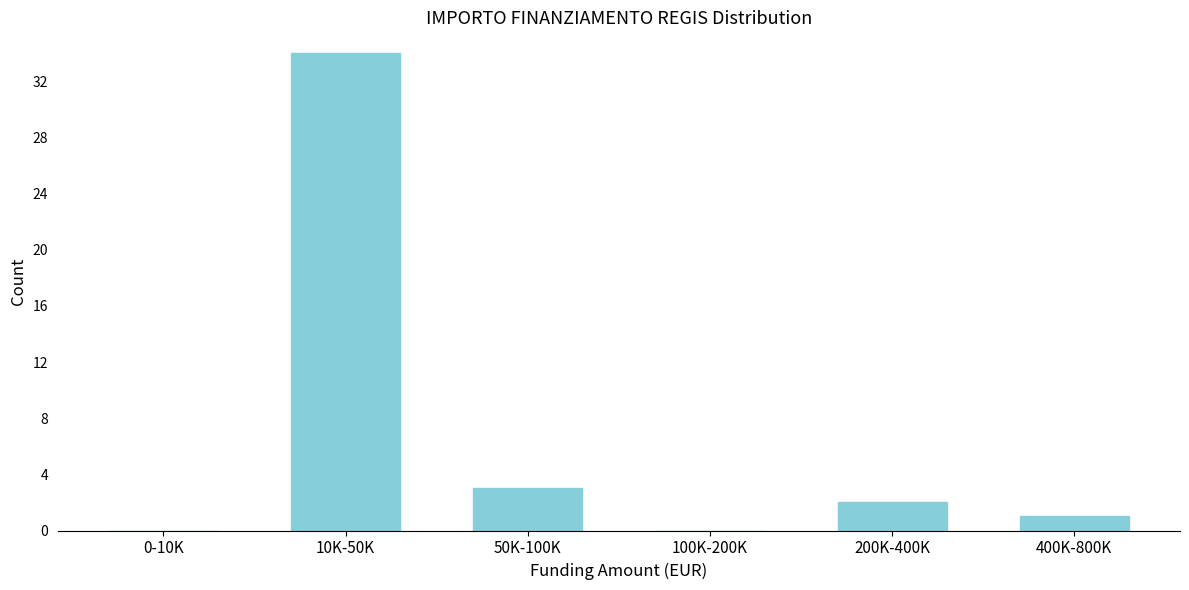

Reading right to left, extract all data points from this chart.

400K-800K=1	200K-400K=2	100K-200K=0	50K-100K=3	10K-50K=34	0-10K=0